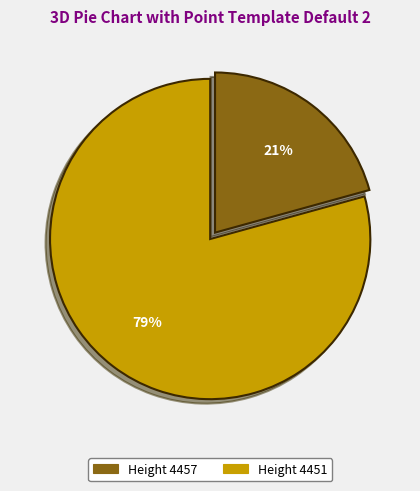

To the nearest percent, what is the average slice percentage?

50%